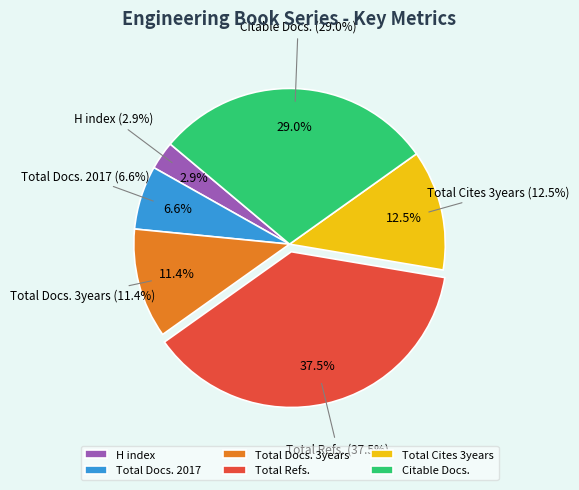

What is the largest slice in the pie chart?

Total Refs. (102)